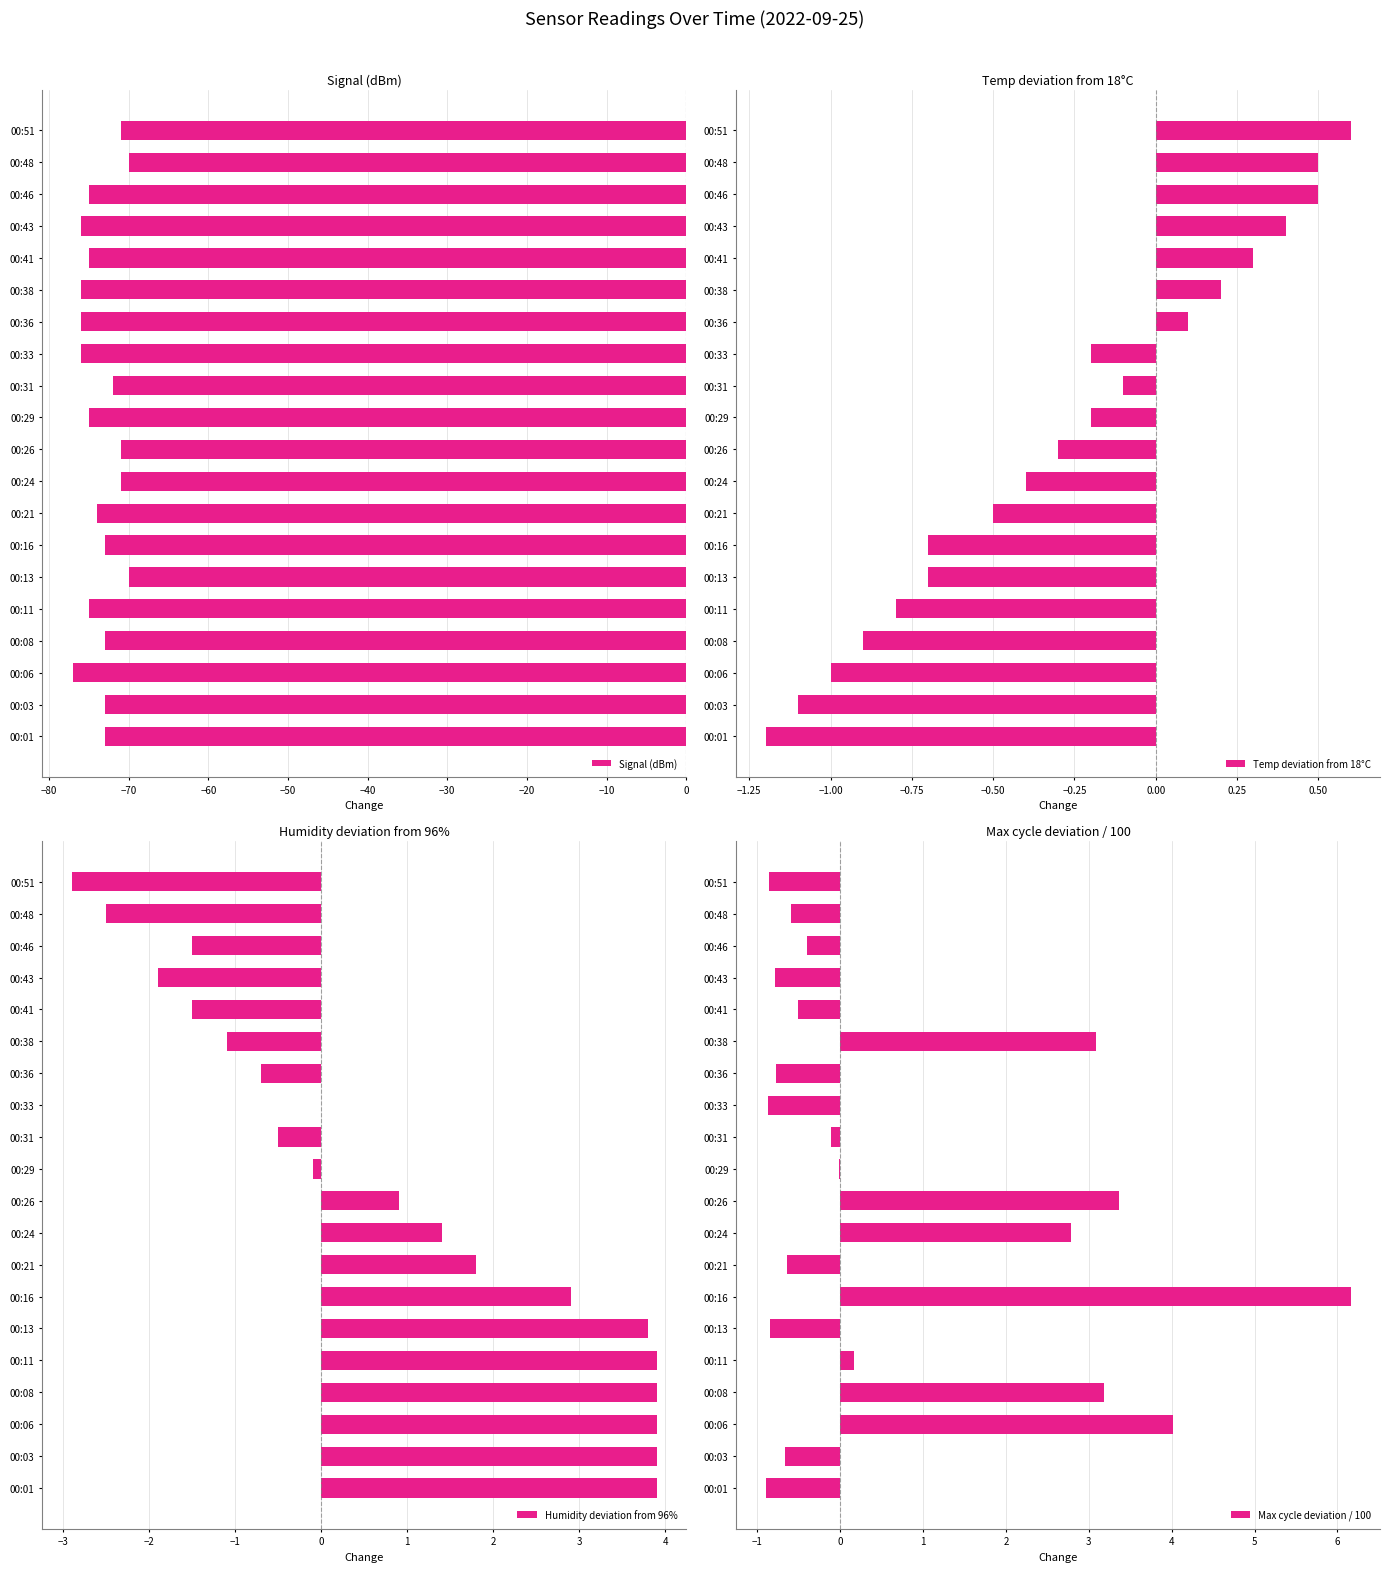

List the series in order of their peak value, highest first.

Max cycle deviation / 100, Humidity deviation from 96%, Temp deviation from 18°C, Signal (dBm)